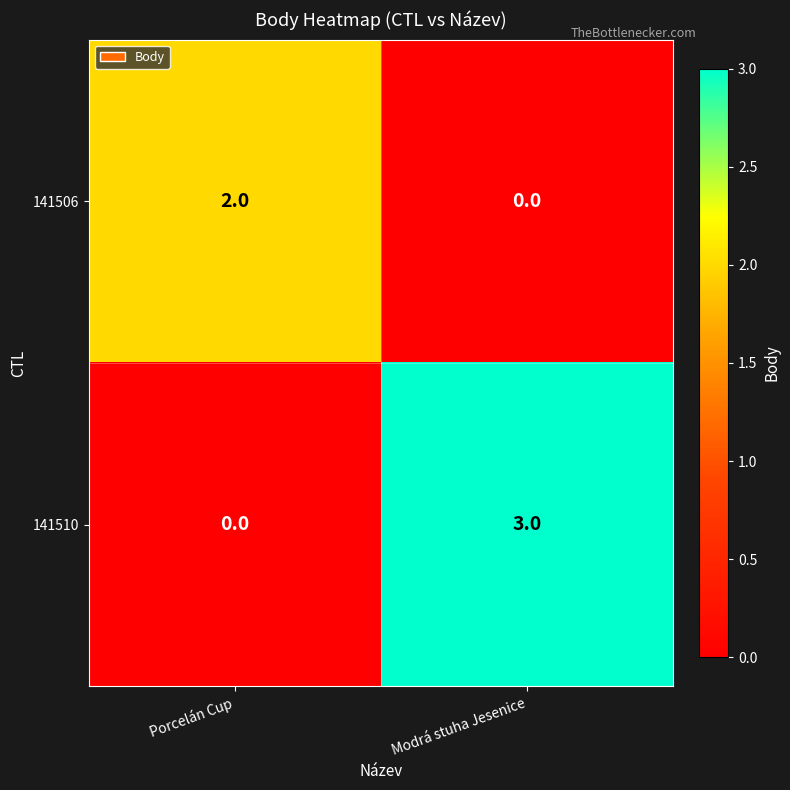

What is the sum of all 141510 values?

3